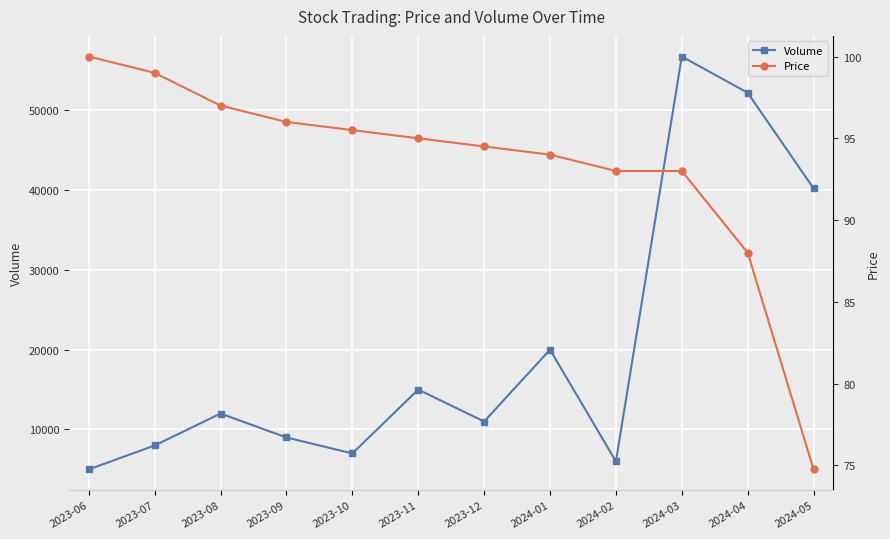

How many lines are shown in the chart?

2